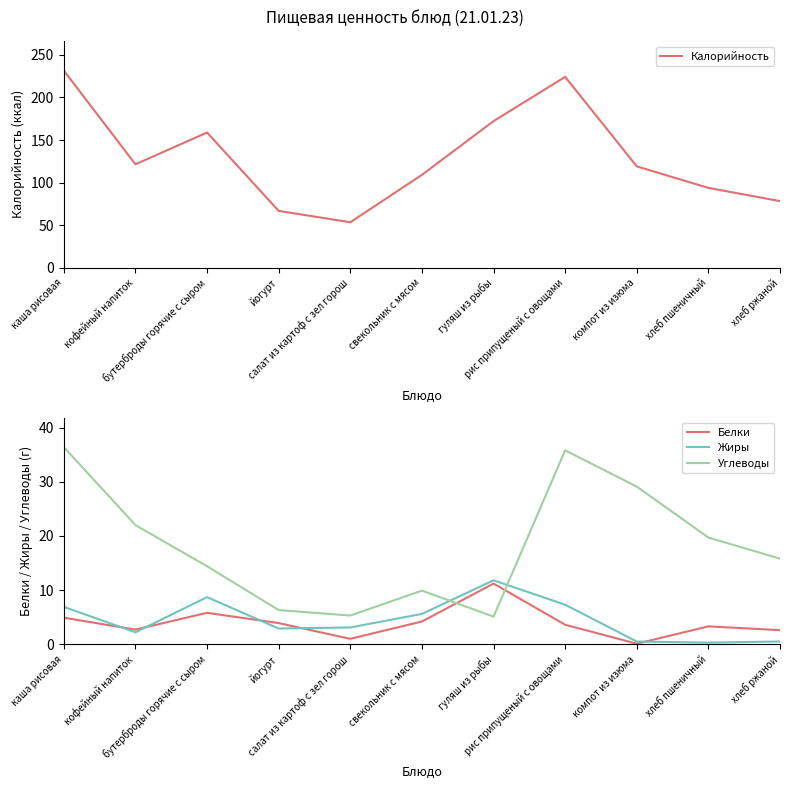

What is the difference between the maximum and minimum values in the Углеводы series?

31.3